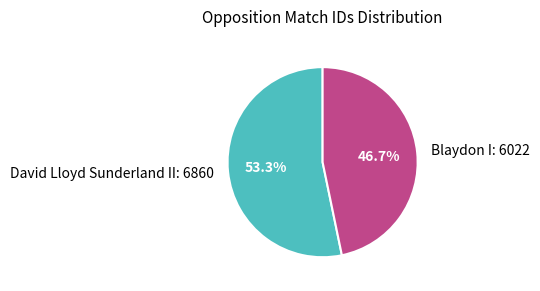

Is it true that Blaydon I is 47% of the pie?

True